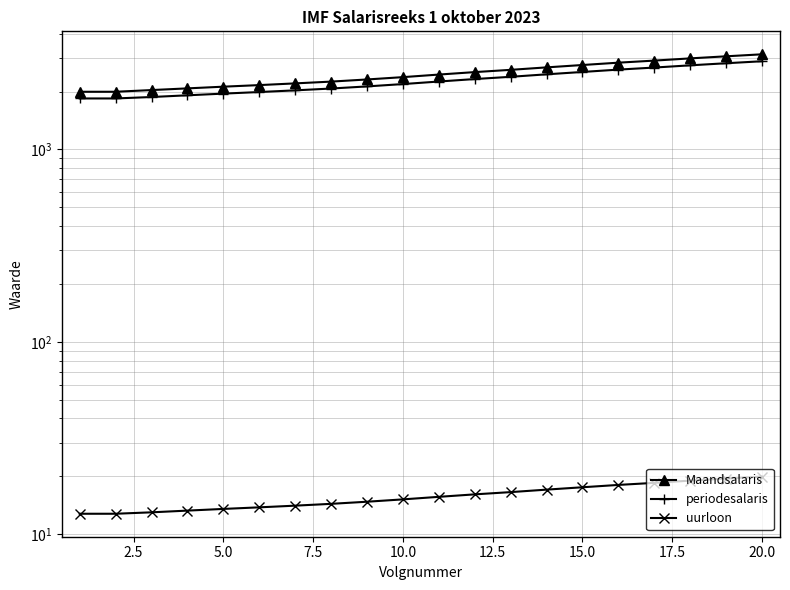

True or false: uurloon and Maandsalaris intersect in this chart.

False